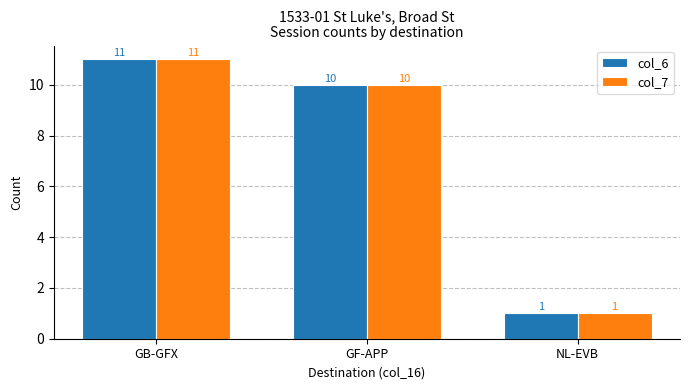

What is the total value across all series at GB-GFX?

22